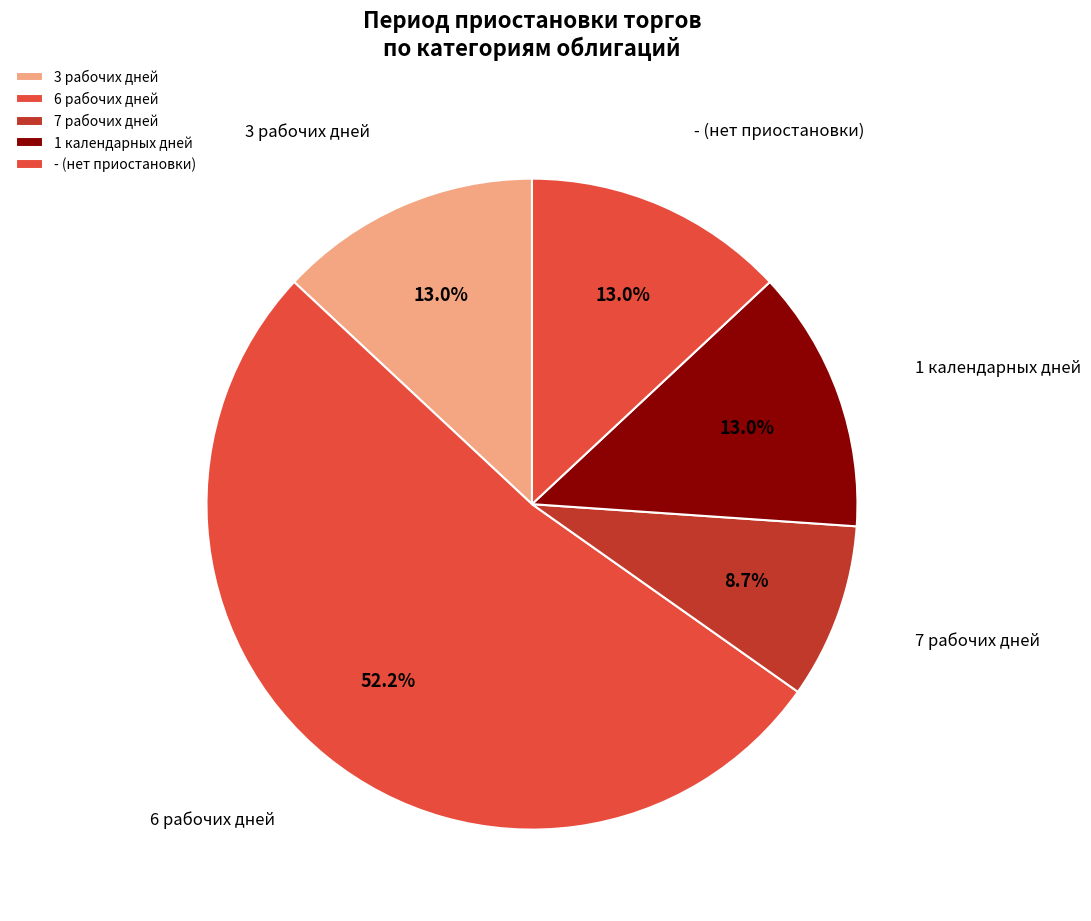

Count the number of slices in the pie.

5